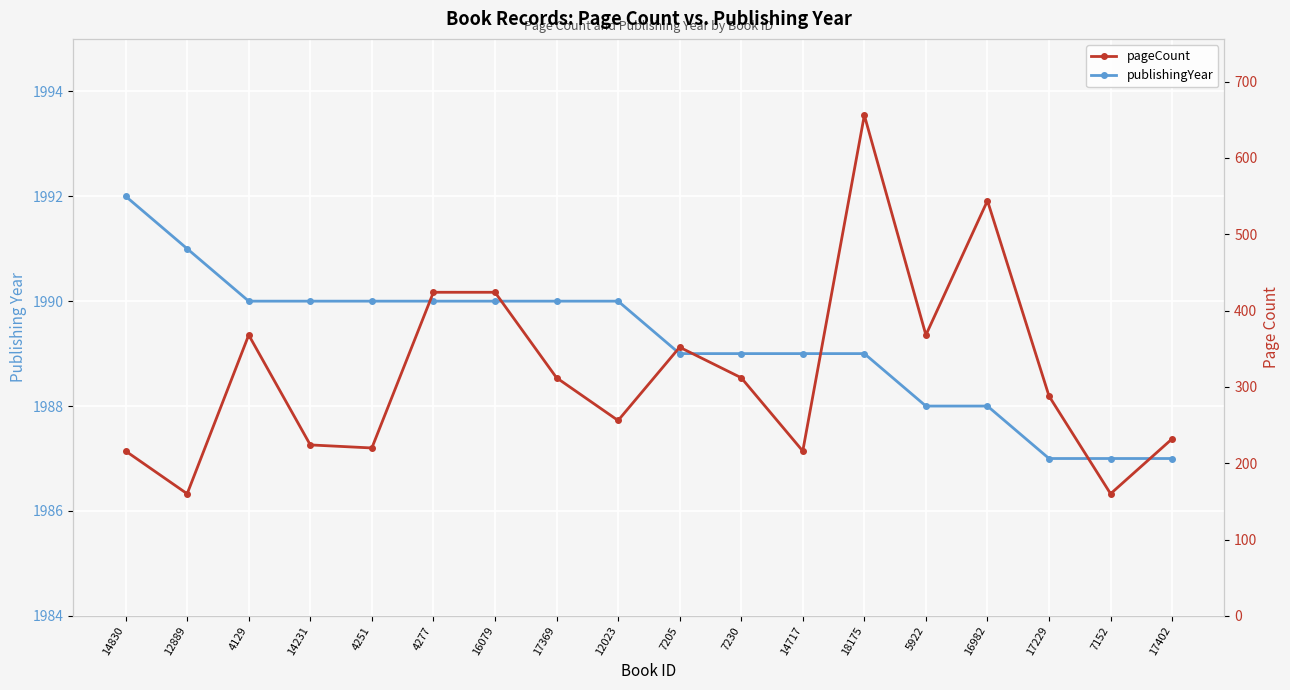

Which category has the lowest value across all series?

12889